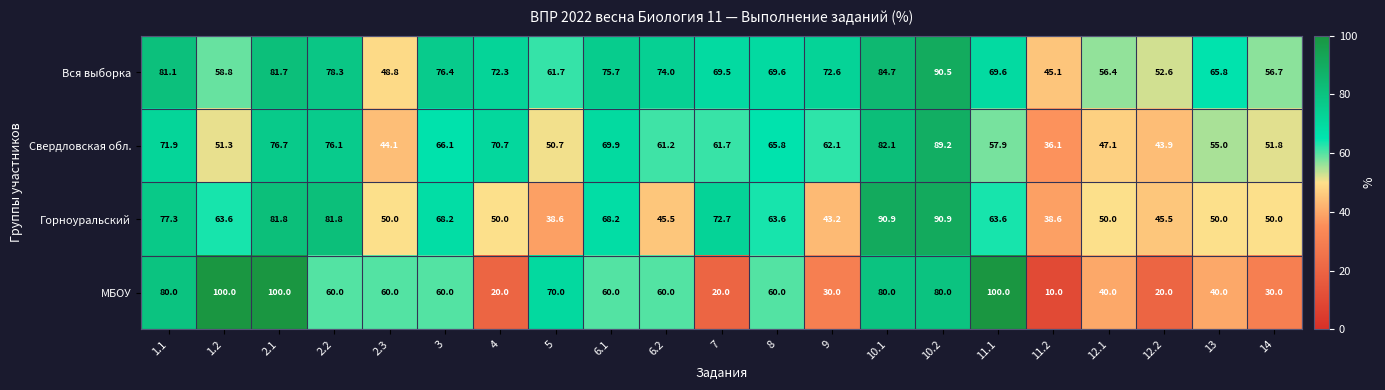

The Вся выборка series shows 76.4 at 3. True or false?

True